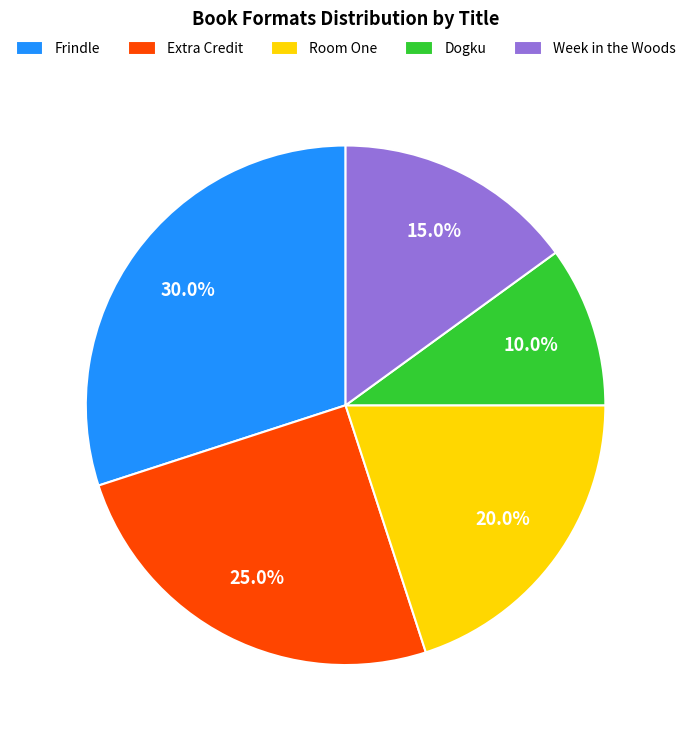

Approximately how many times larger is the value at Room One compared to Extra Credit?

0.8